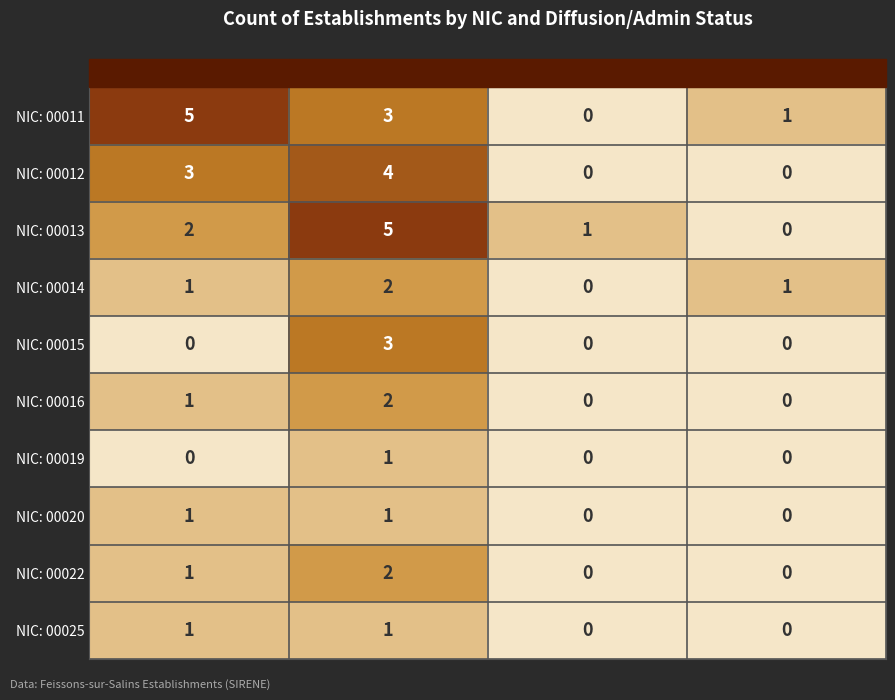

At which category is the sum across all series the highest?

O - Fermé